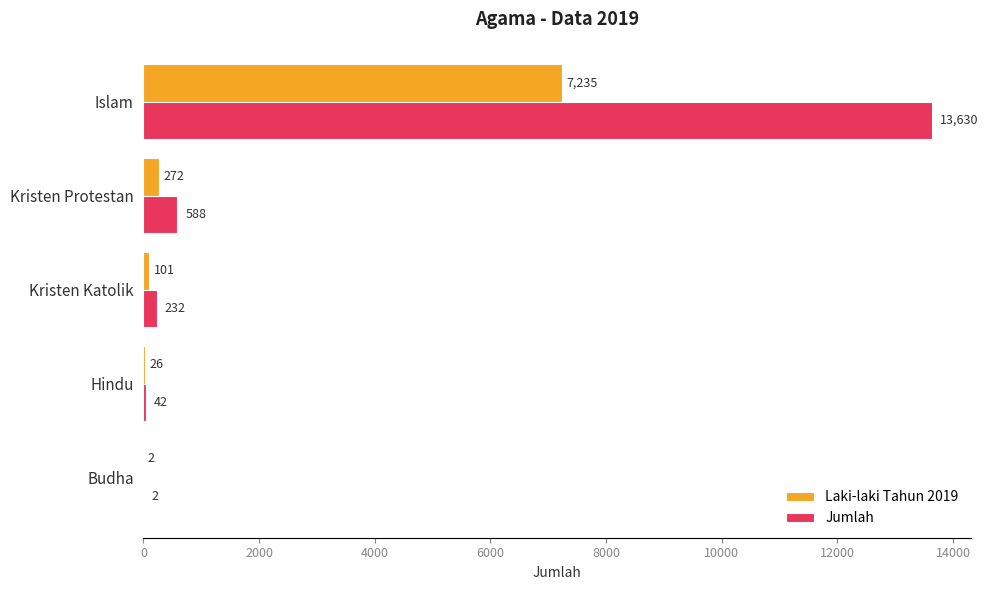

Between Islam and Kristen Protestan, which series saw the biggest shift?

Jumlah